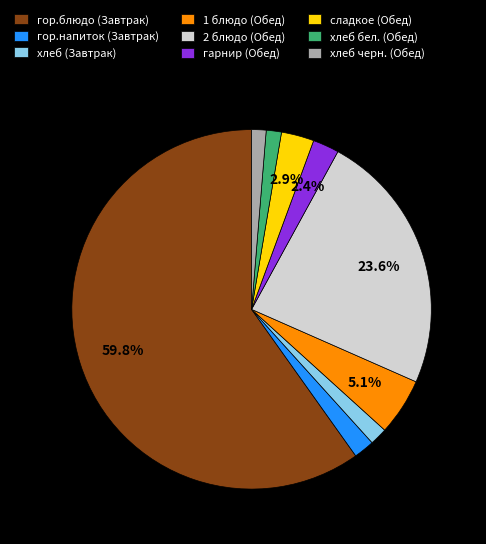

What percentage do гарнир (Обед) and 2 блюдо (Обед) together represent?

26.0%